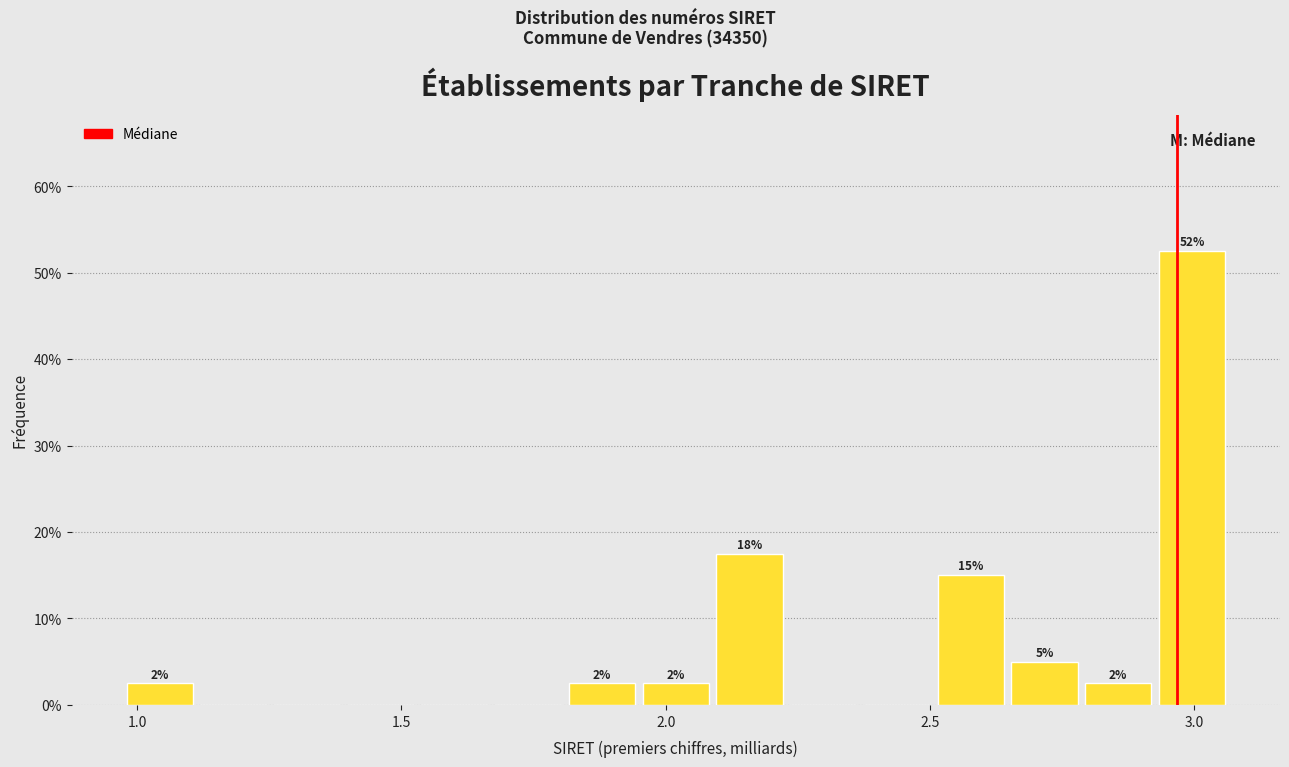

Read against the x-axis, roughly where is the centre of the tallest bar?

3.00